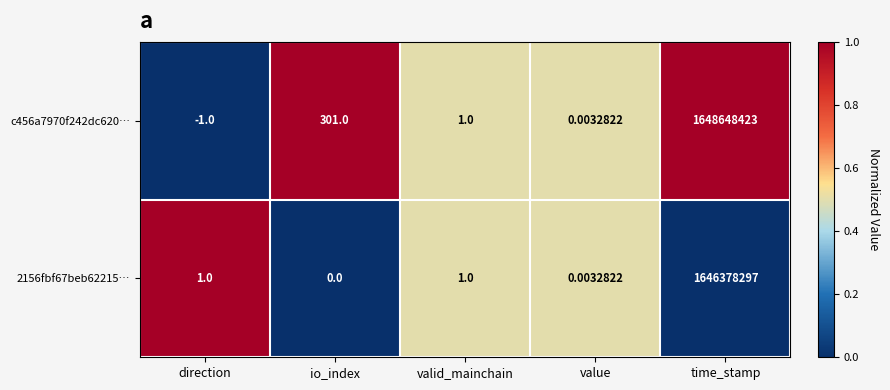

List the labels in order of c456a7970f242dc620… value, largest first.

time_stamp, io_index, valid_mainchain, value, direction